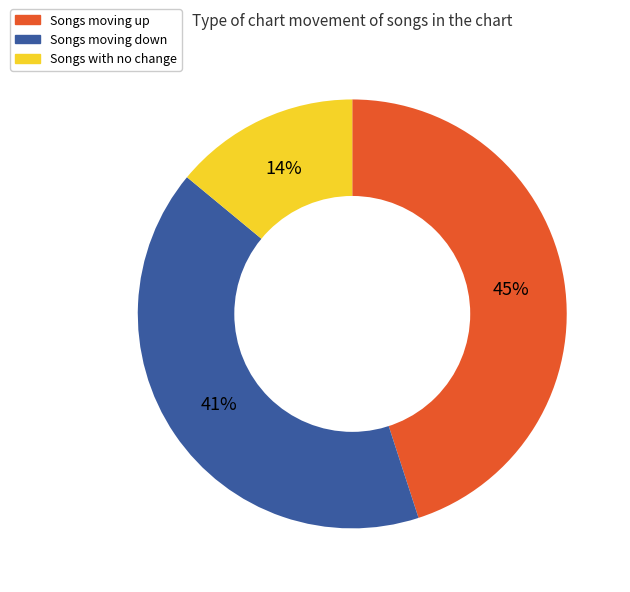

To the nearest percent, what is the difference between the largest and smallest slice percentages?

31%